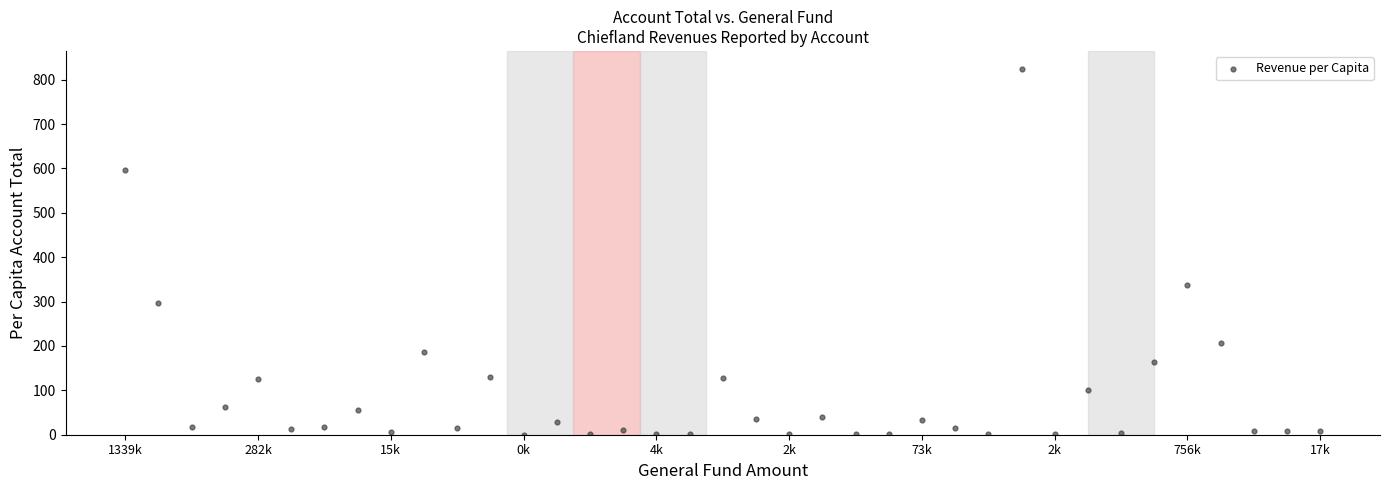

What Y value in the scatter plot is closest to 411?

336.7